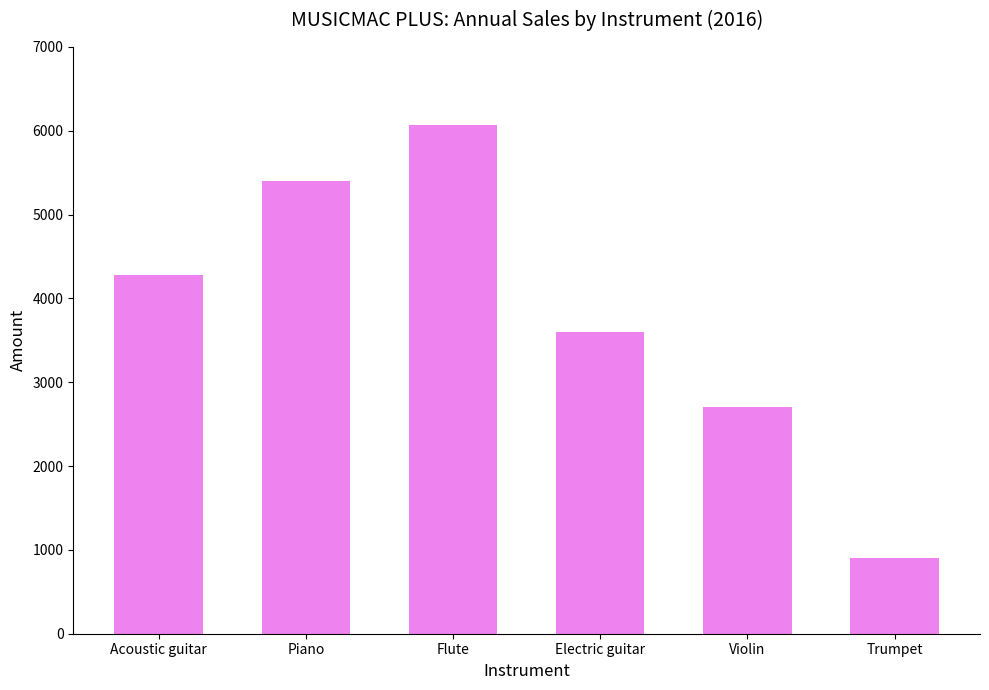

List the labels in order of value, largest first.

Flute, Piano, Acoustic guitar, Electric guitar, Violin, Trumpet